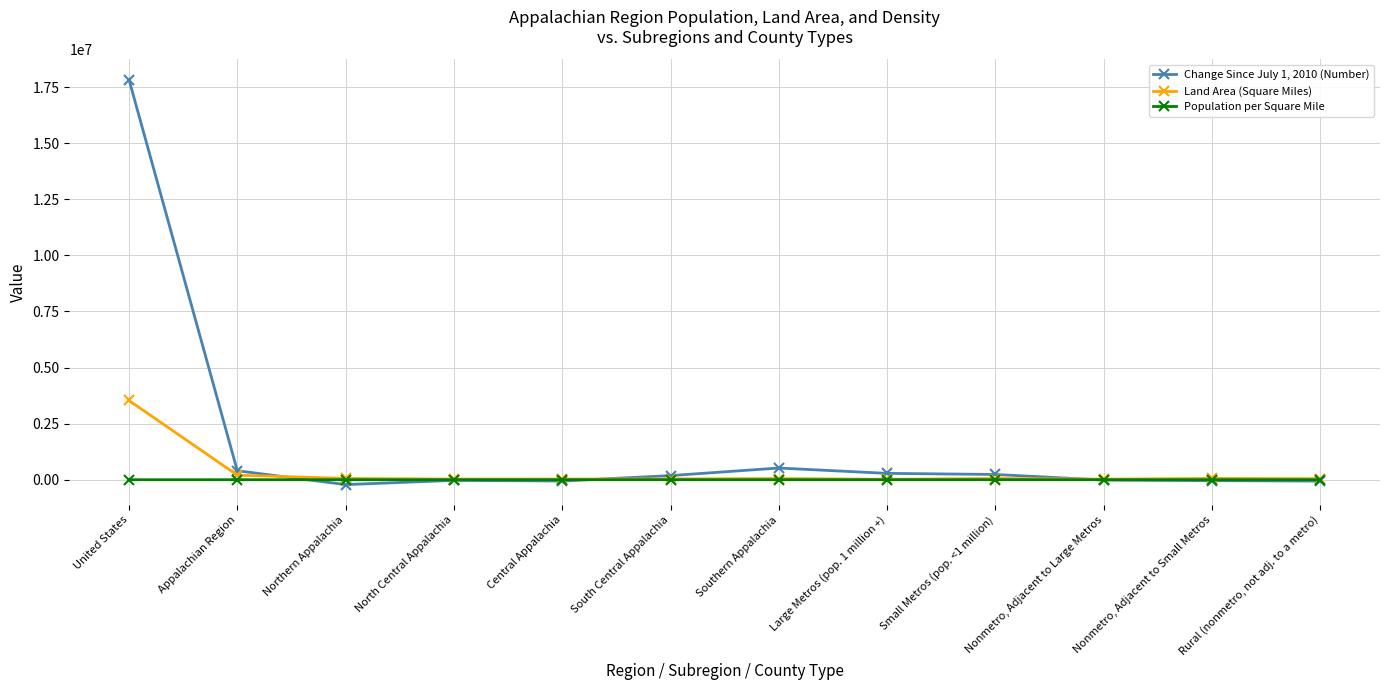

Is the value of Land Area (Square Miles) at North Central Appalachia greater than the value of Change Since July 1, 2010 (Number) at Appalachian Region?

No